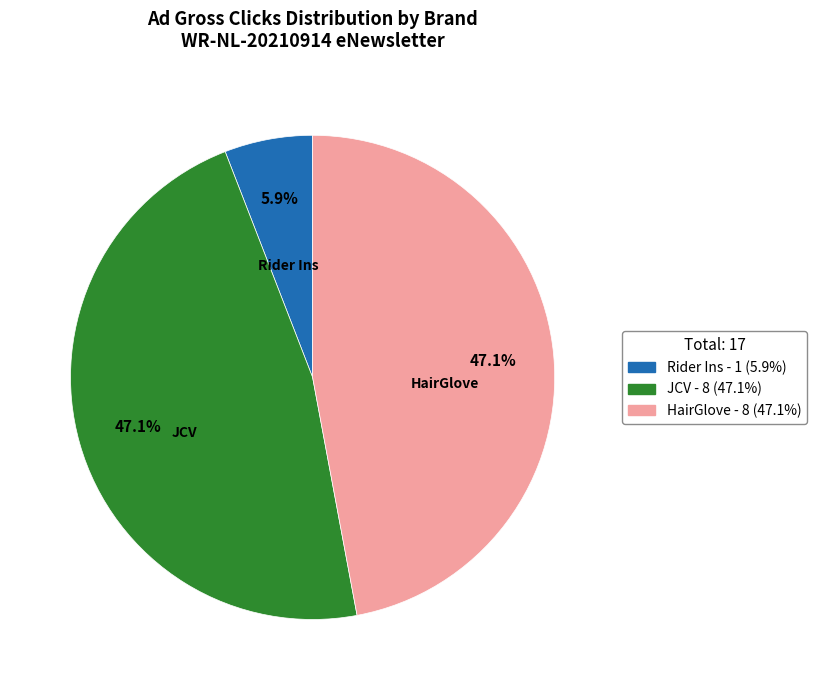

Does any single category account for the majority?

No